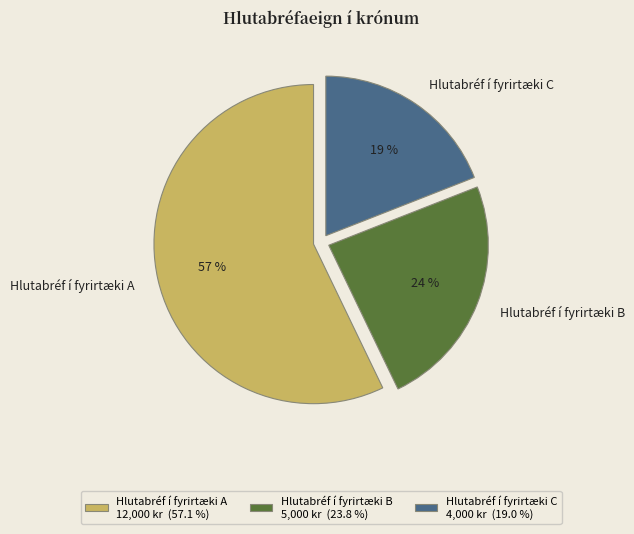

Which slice represents more than half of the pie?

Hlutabréf í fyrirtæki A